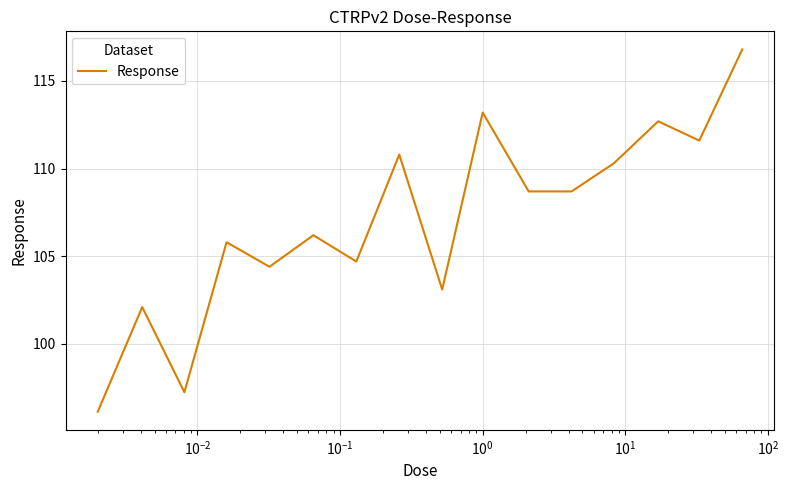

What is the average value?

107.0